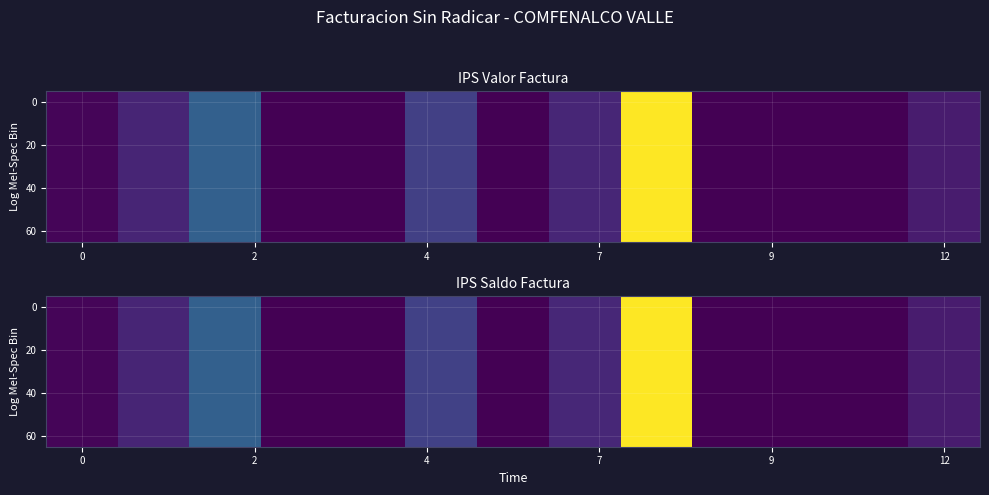

Is it true that 0 equals 667436 at 12?

True